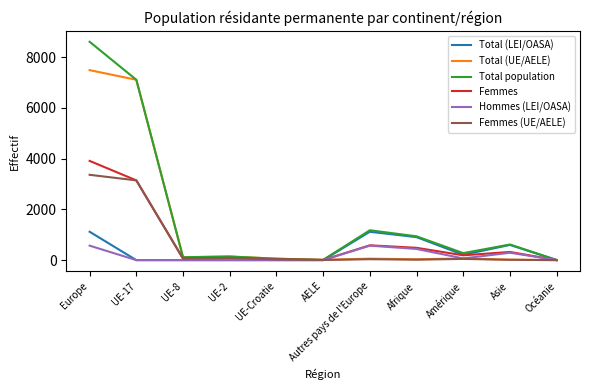

Count the number of categories in the chart.

11